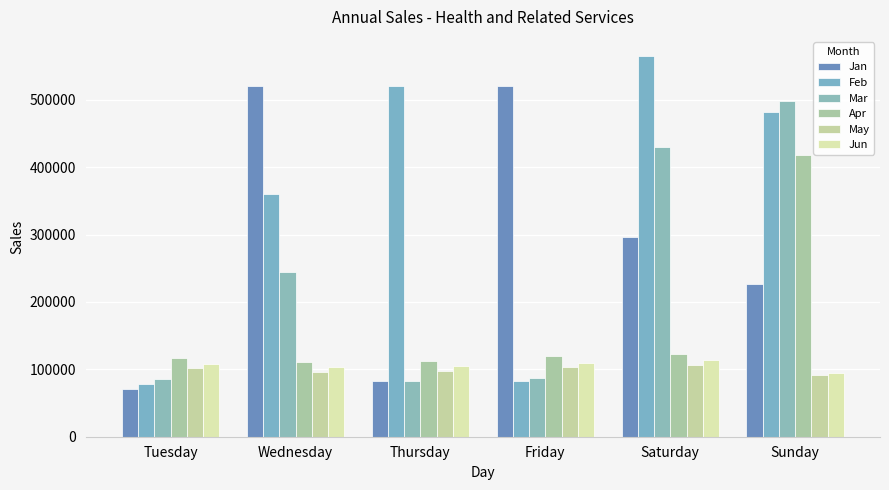

What is the minimum value for Mar?

82467.1